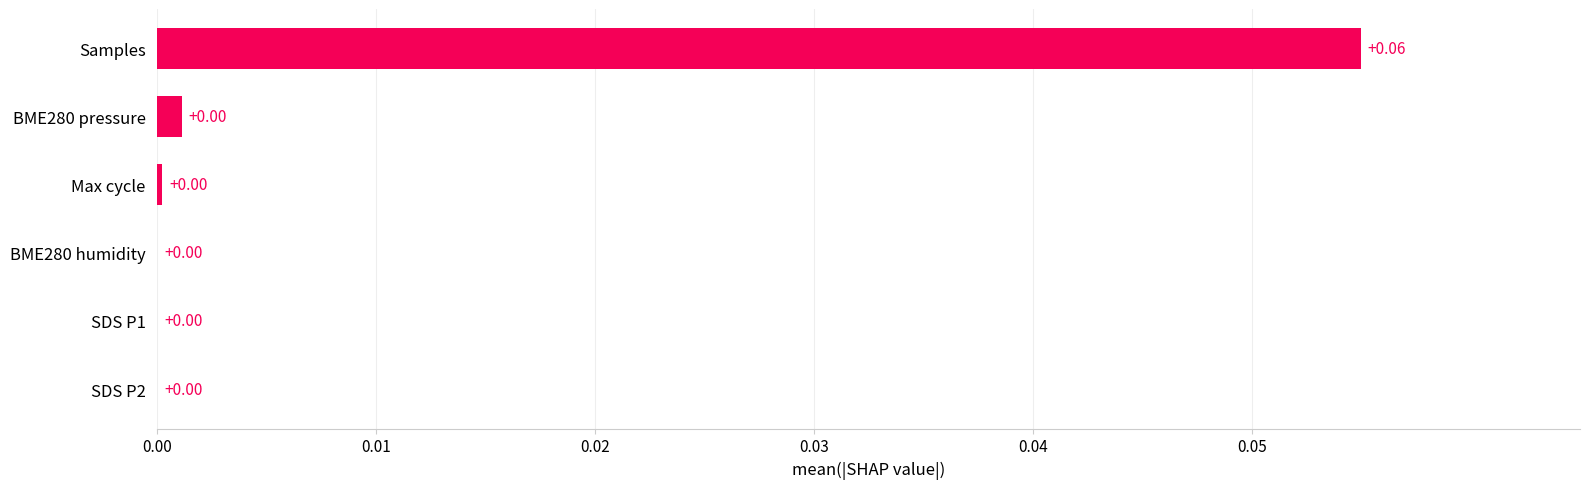

Which category has the highest value across all series?

Samples